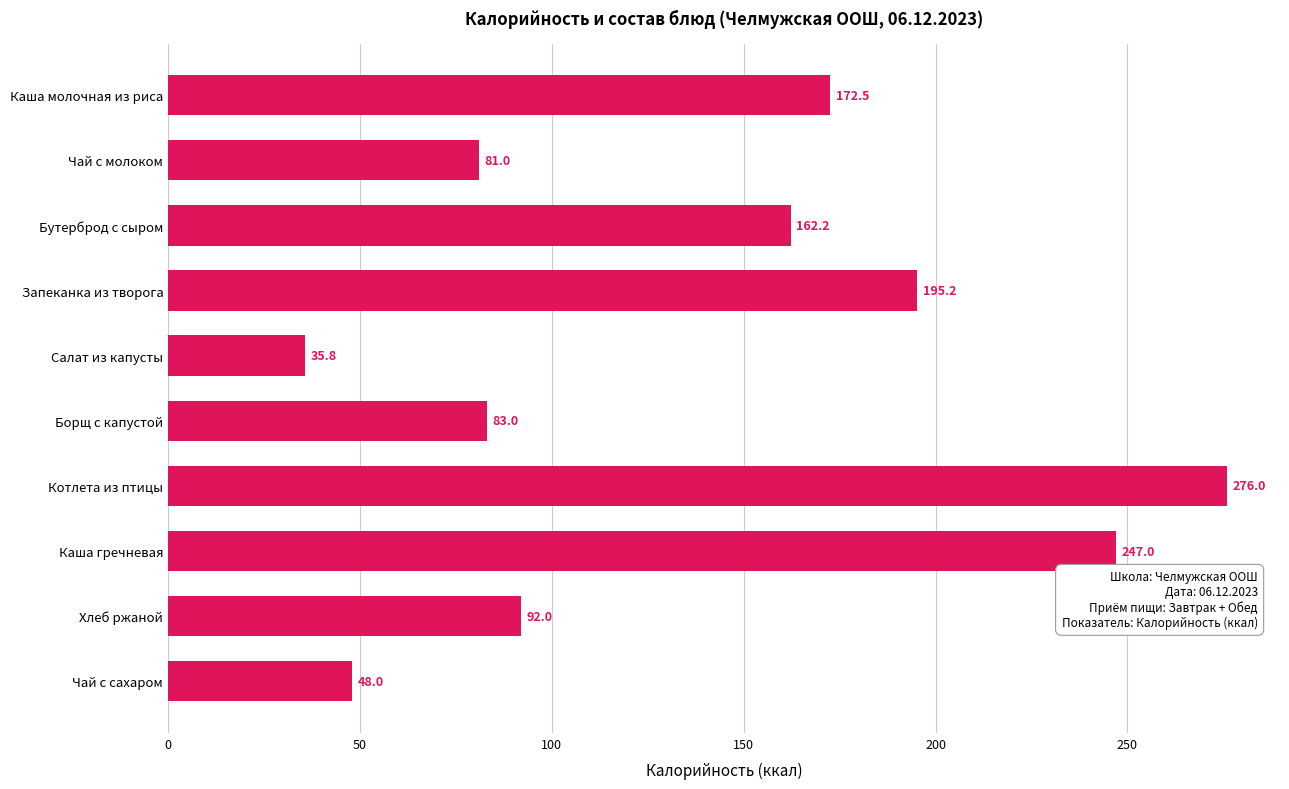

What is the average value?

139.3